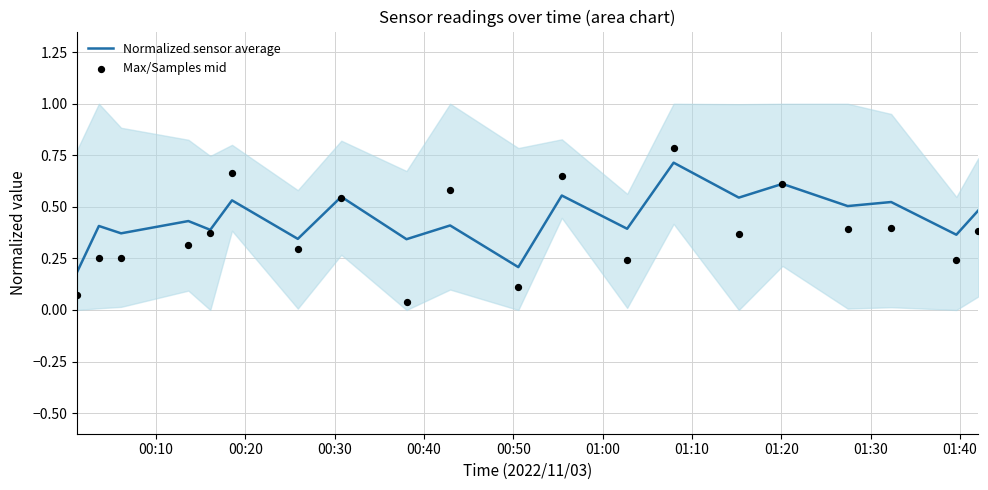

Which series reaches the minimum Y coordinate?

Max/Samples mid